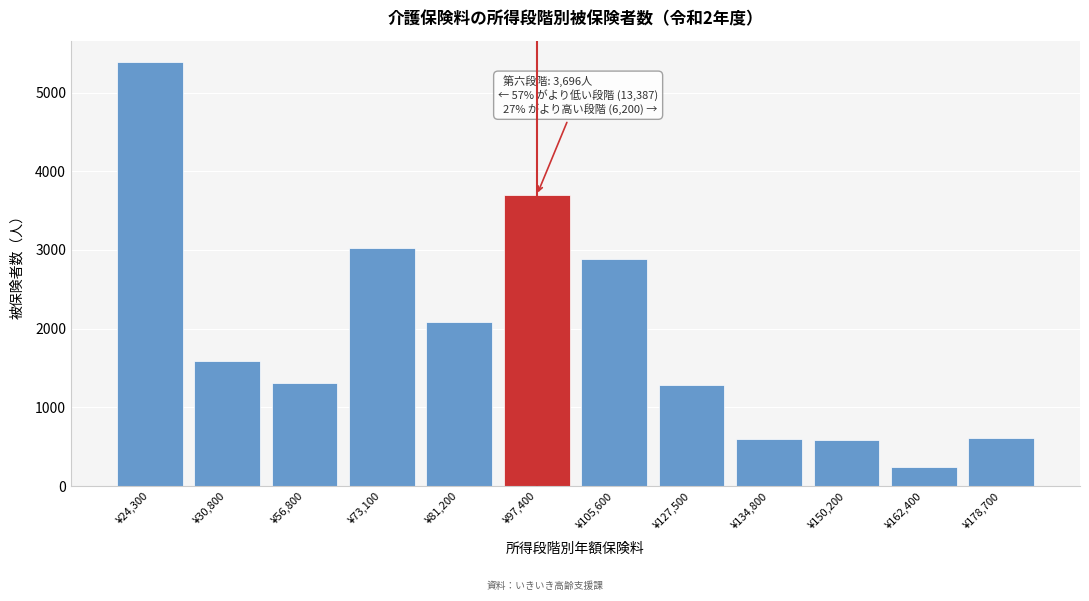

What is the change in value from ¥24,300 to ¥97,400?

-1694